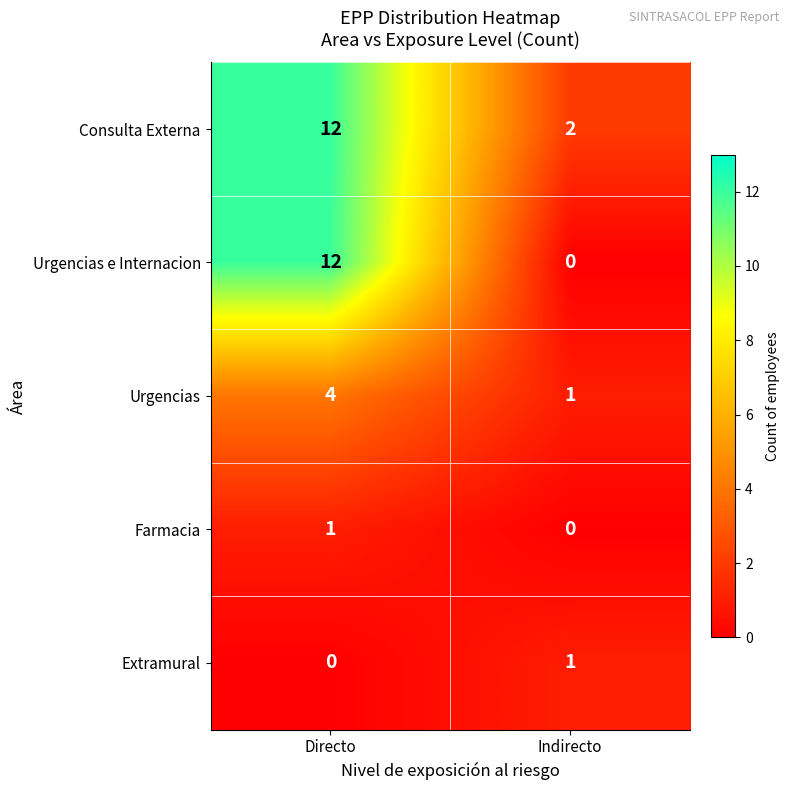

Which series has the largest range (max minus min)?

Urgencias e Internacion